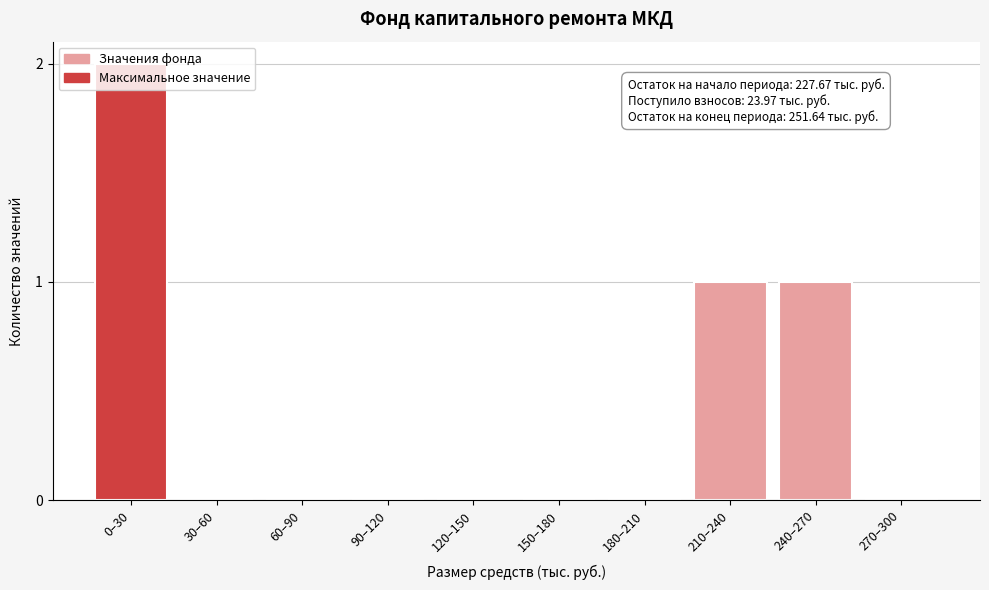

At which category does the chart reach its peak across all series?

0–30